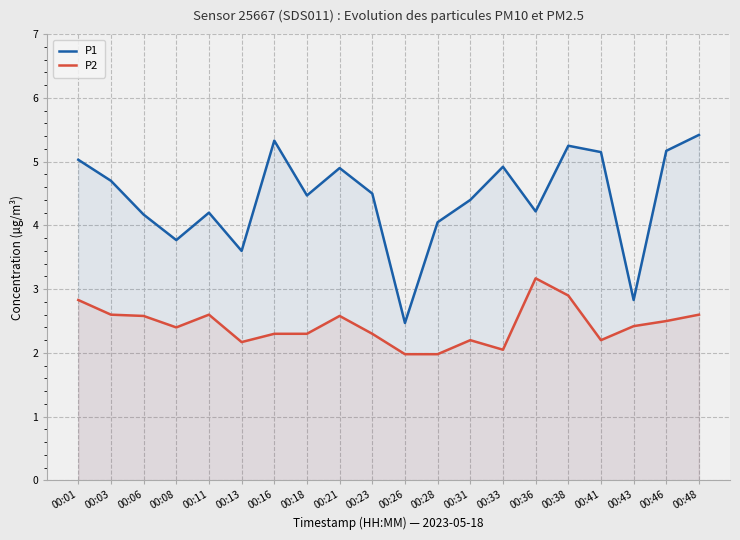

True or false: P1 and P2 cross at least once.

False